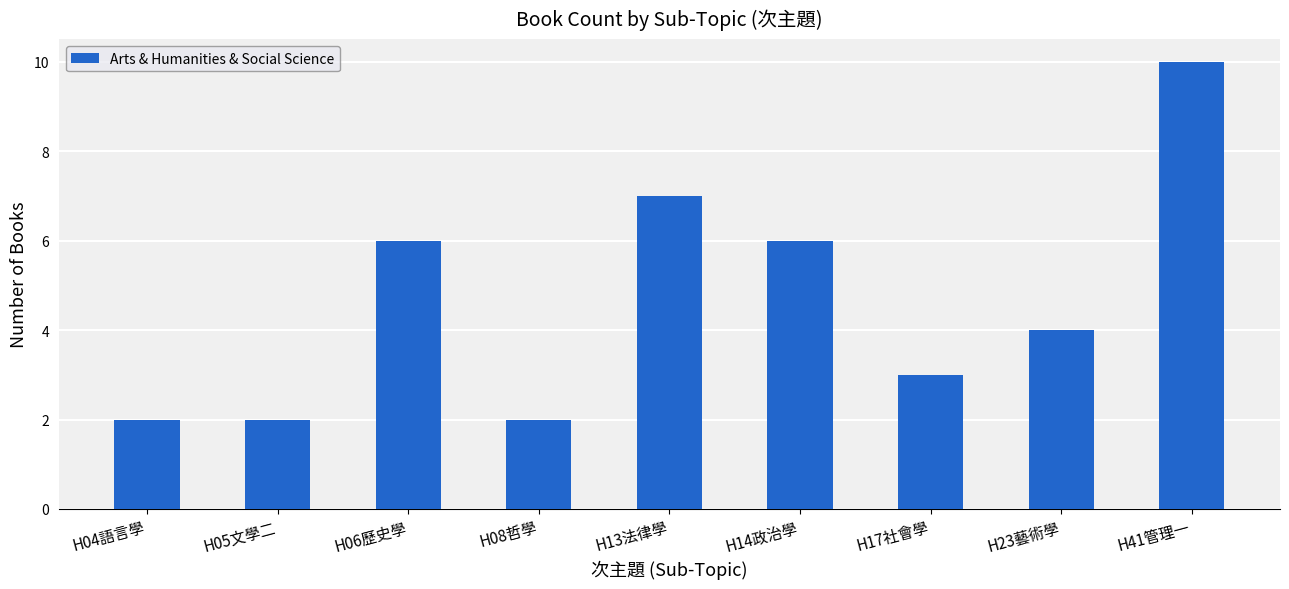

True or false: the data shows 1 at H04語言學.

False